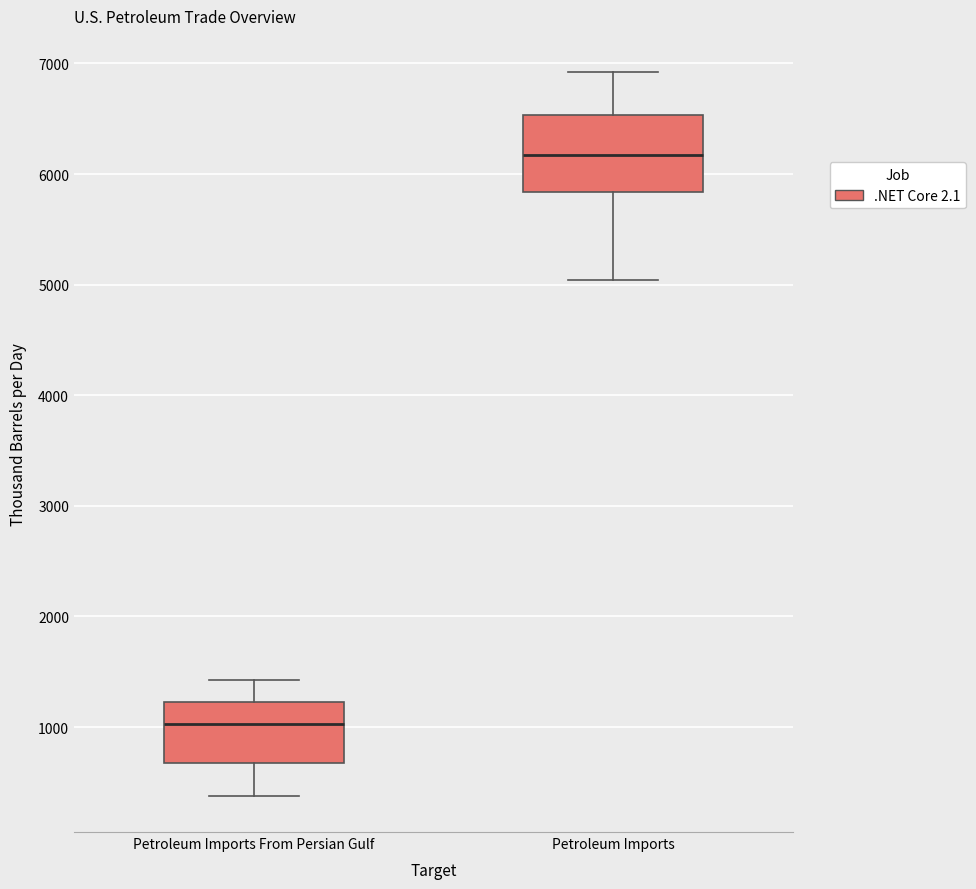

Which box's median line is the highest?

Petroleum Imports